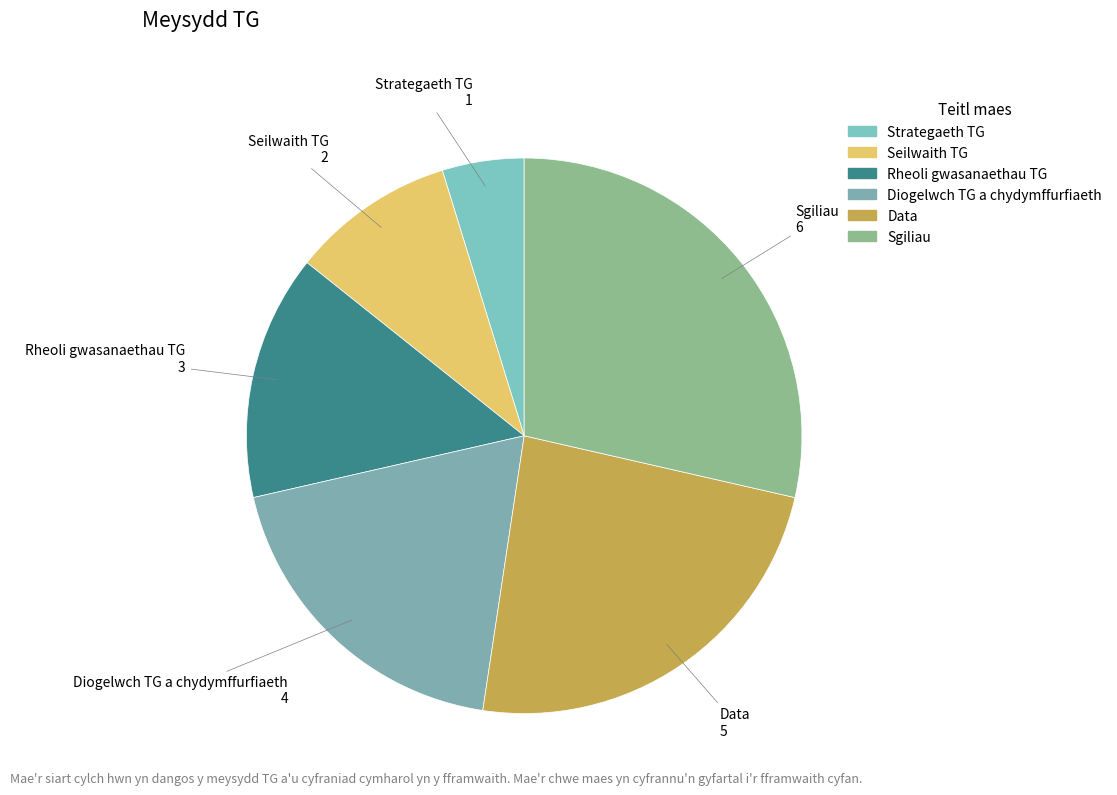

Approximately how many times larger is the value at Seilwaith TG compared to Diogelwch TG a chydymffurfiaeth?

0.5